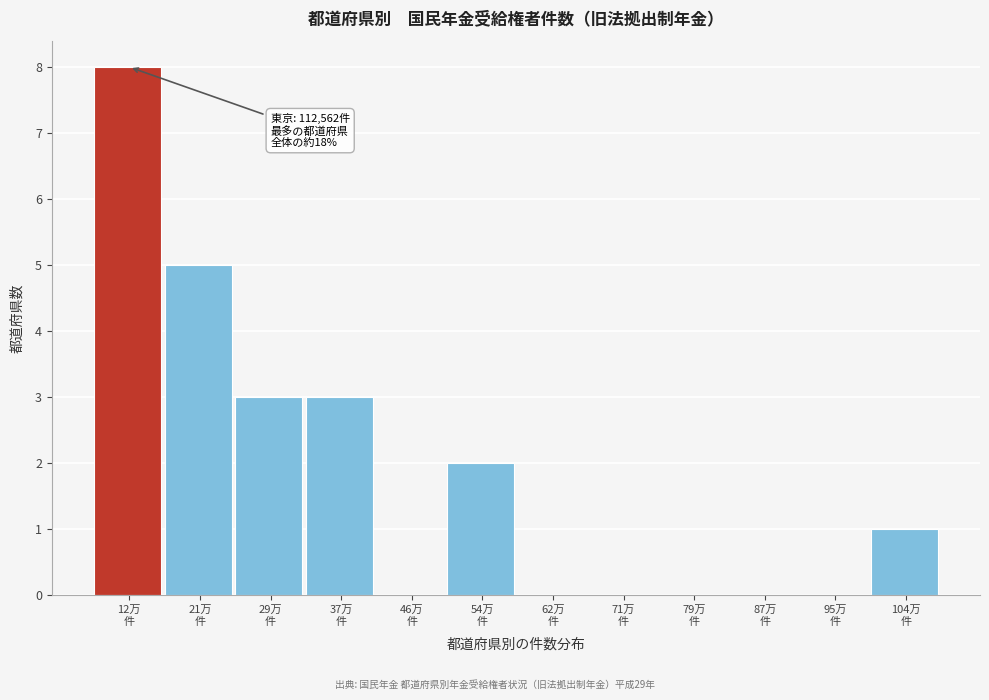

What is the maximum value shown in the chart?

8